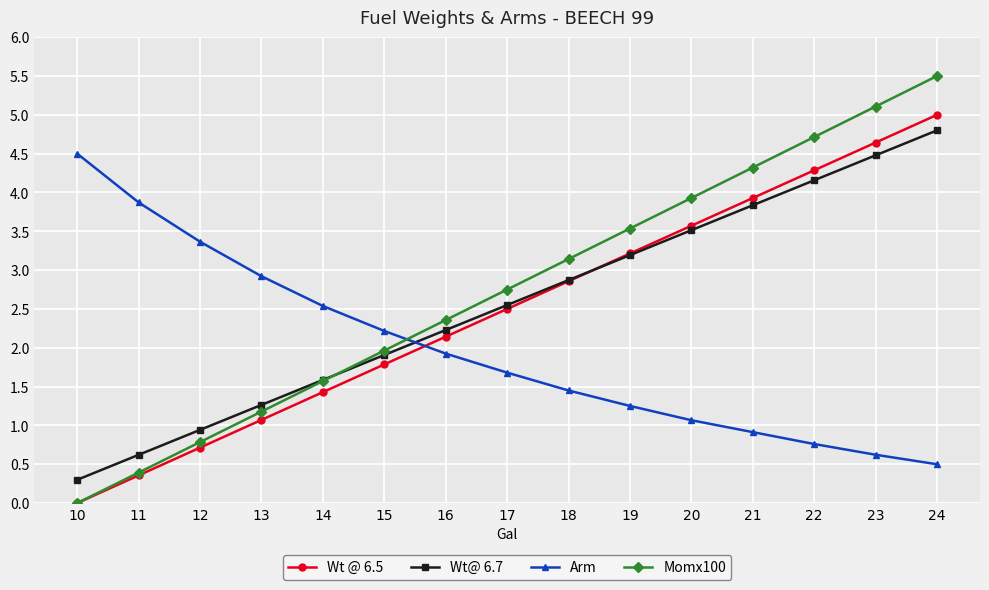

True or false: Wt@ 6.7 has more than 1 interior local peaks.

False